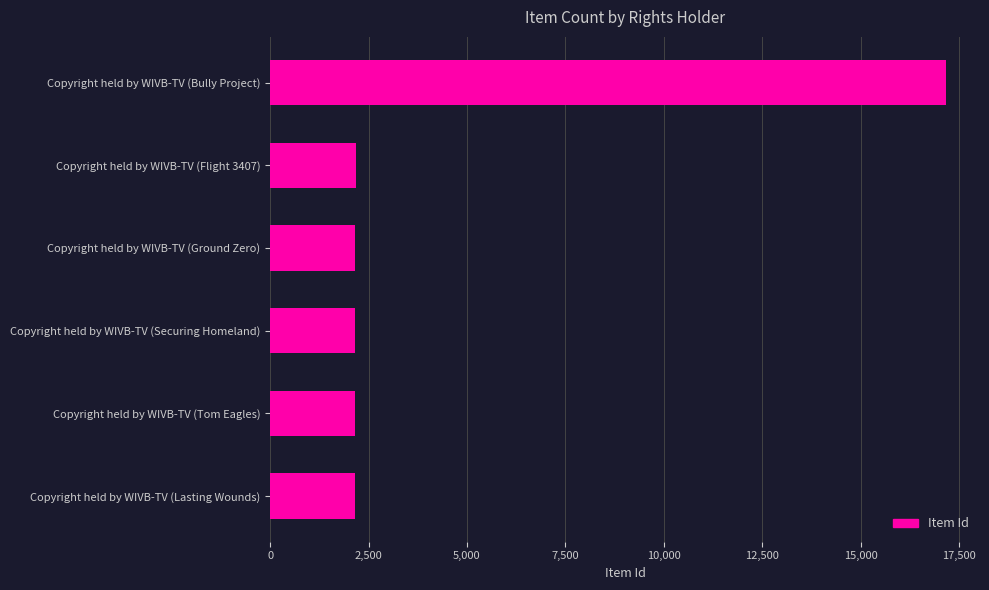

Are the bars grouped side by side (vs. stacked)?

No